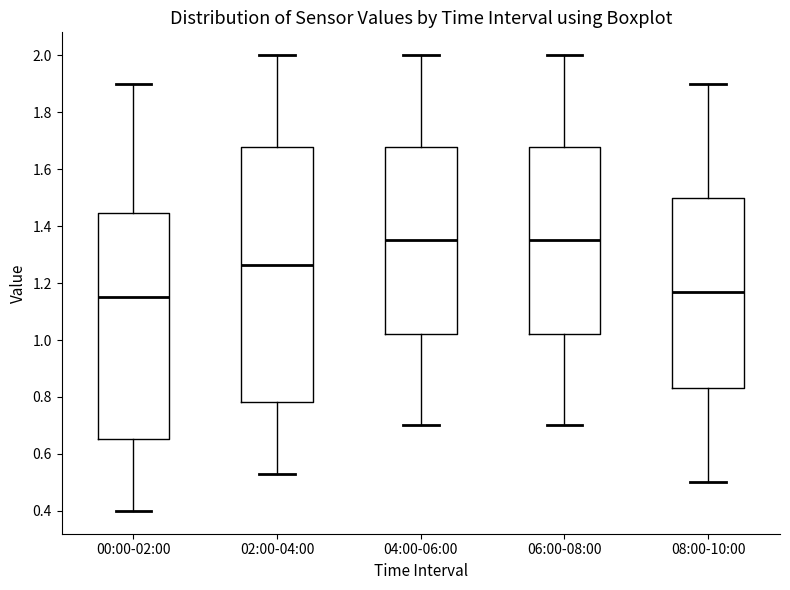

Which box is the tallest, from its lower edge to its upper edge?

02:00-04:00